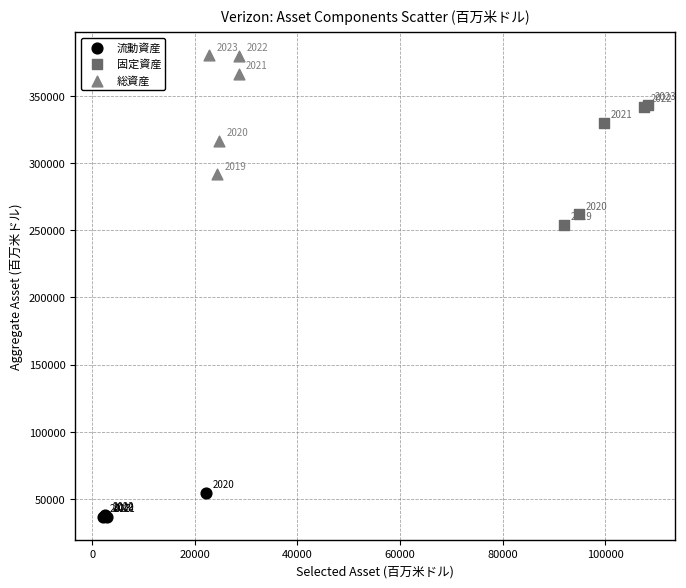

Which series has the largest Y range (max minus min)?

固定資産